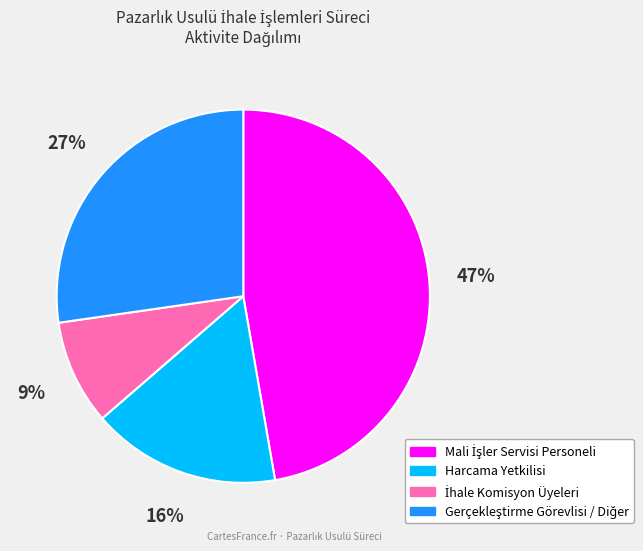

Does any single category account for the majority?

No